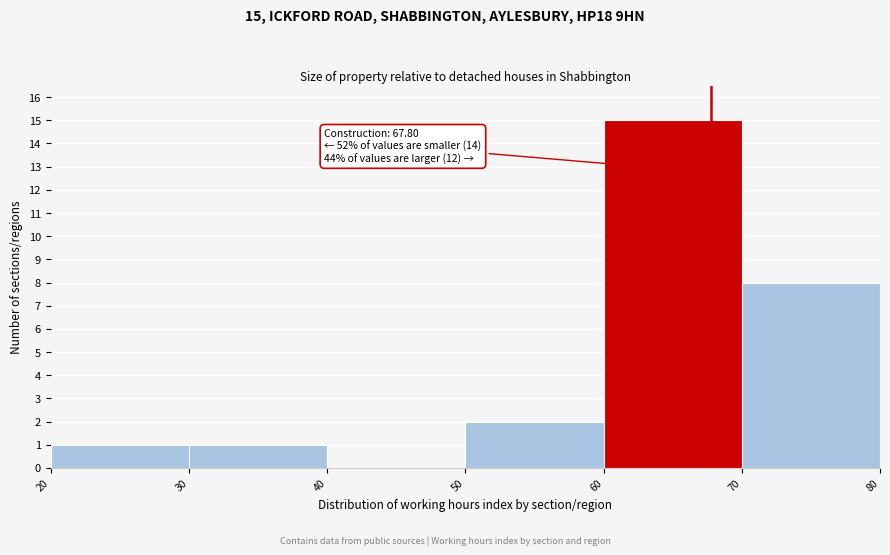

Over which range of the x-axis is the bar tallest?

60 to 70